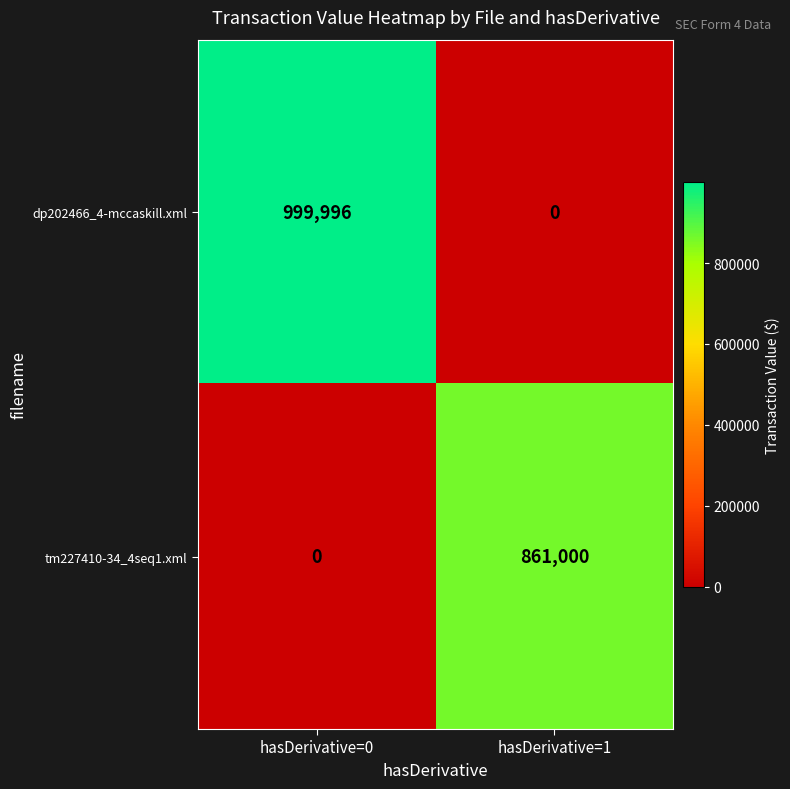

At which category is the sum across all series the highest?

hasDerivative=0